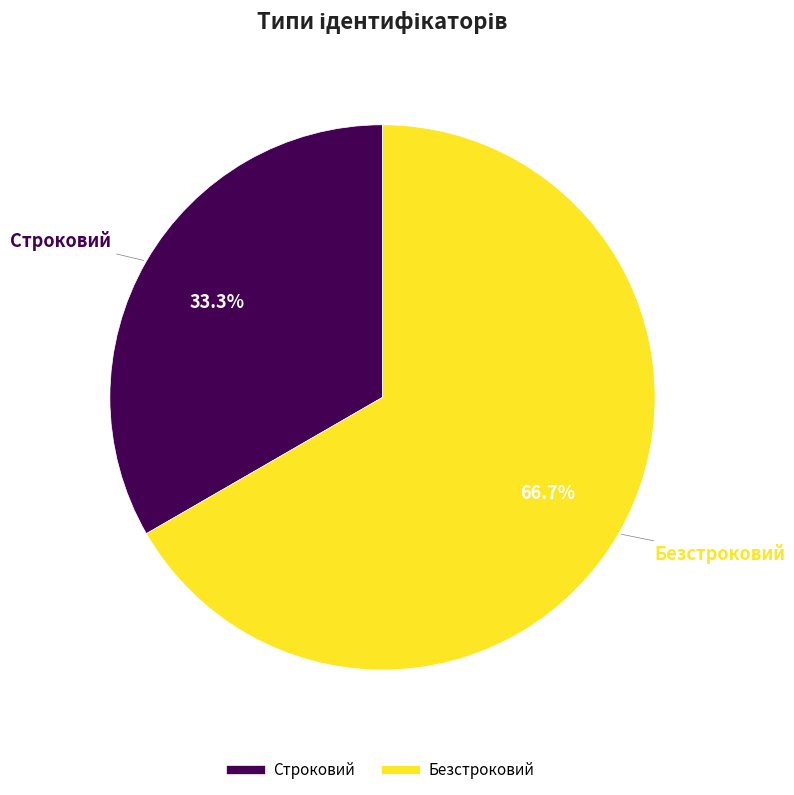

Do Безстроковий and Строковий together represent more than half of the pie?

Yes